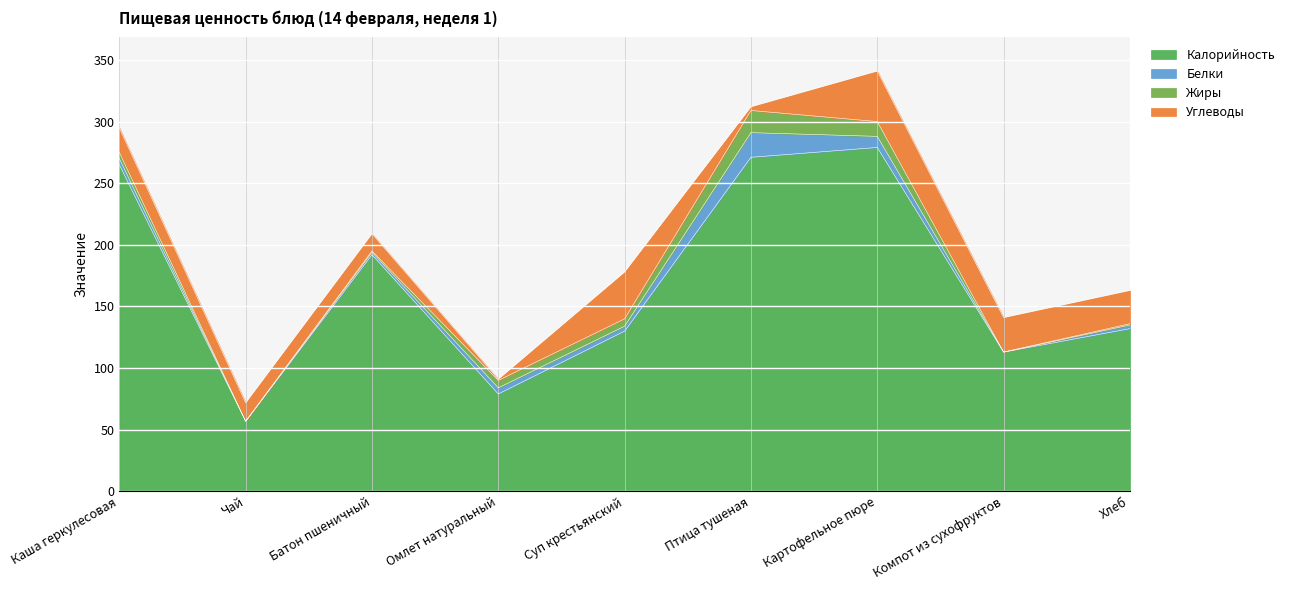

Does the chart display data point markers on the line(s)?

No